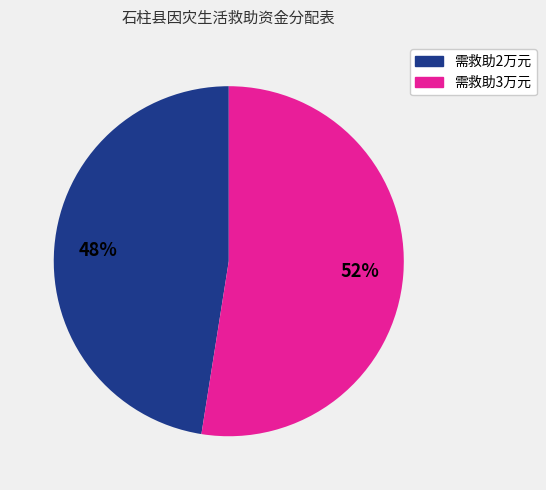

To the nearest percent, what is the average slice percentage?

50%